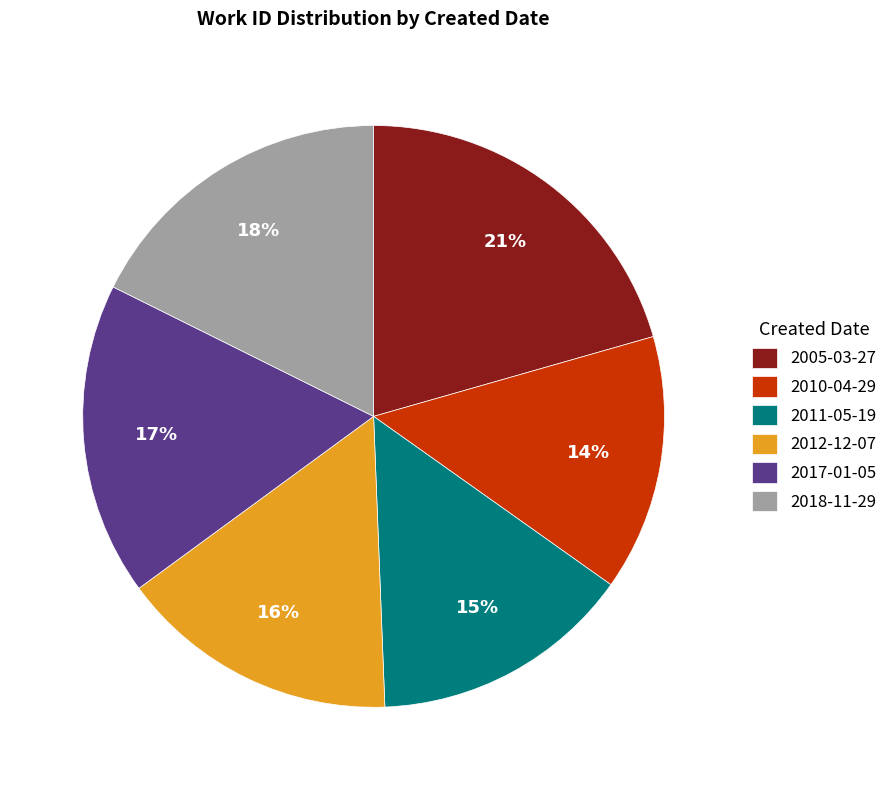

To the nearest percent, what is the difference between the 2012-12-07 and 2011-05-19 slice percentages?

1%